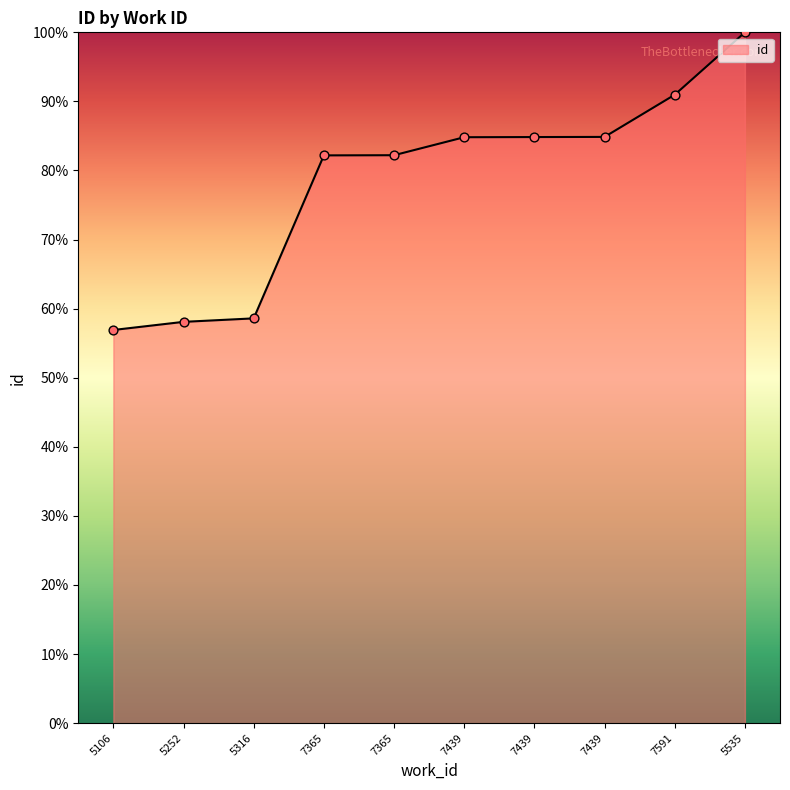

What is the change in value from 5252 to 7439?

+26.8